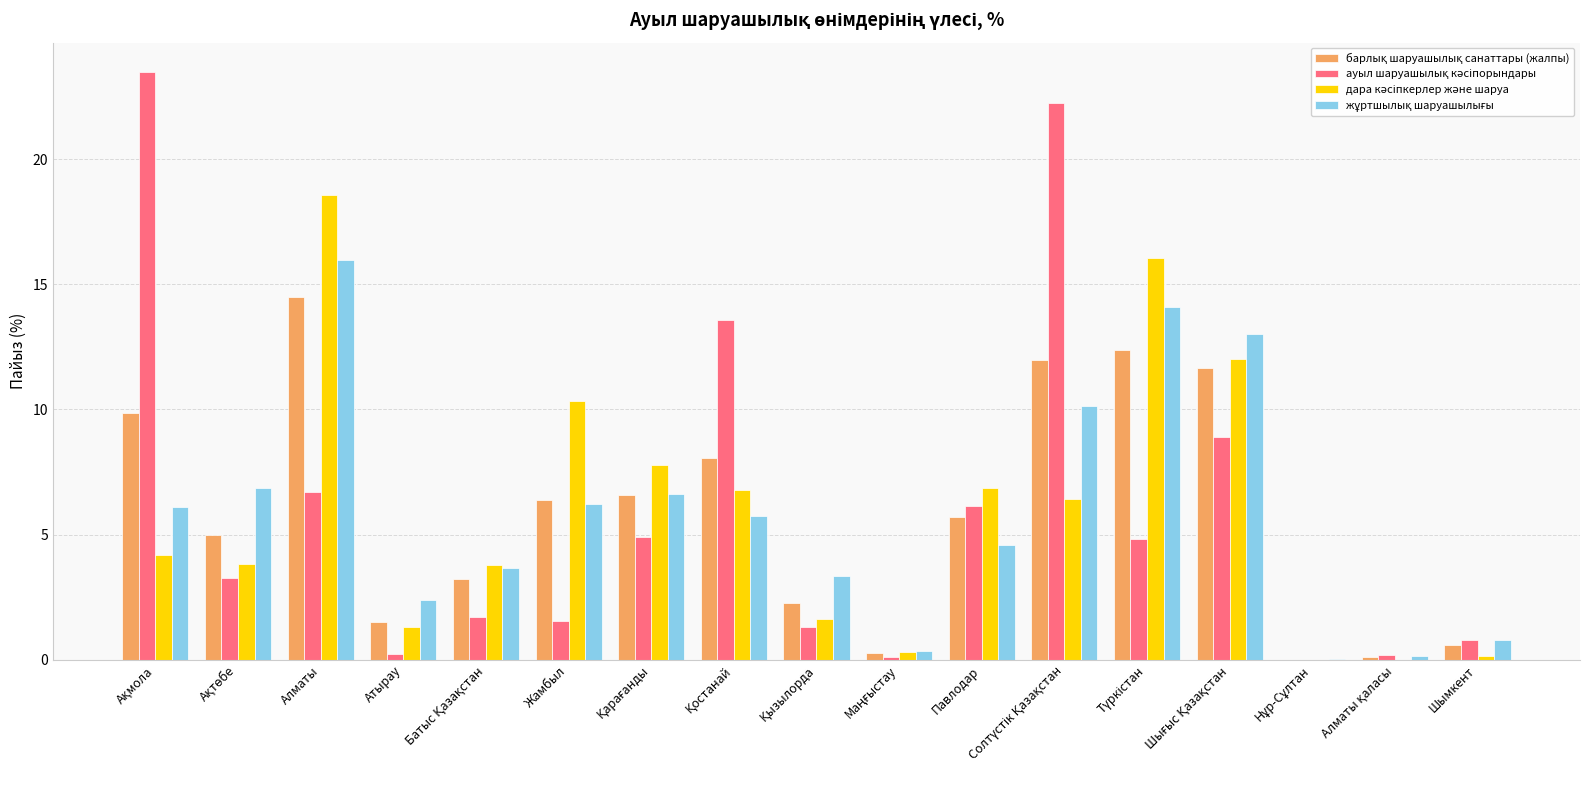

How many data points does each series have?

17